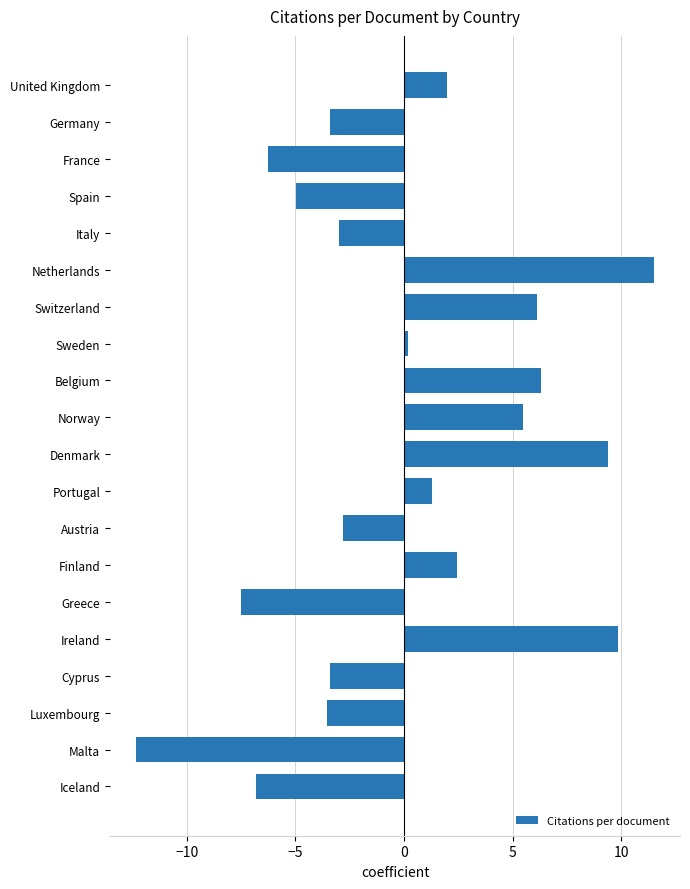

Is it true that the value at France is -6.2?

True